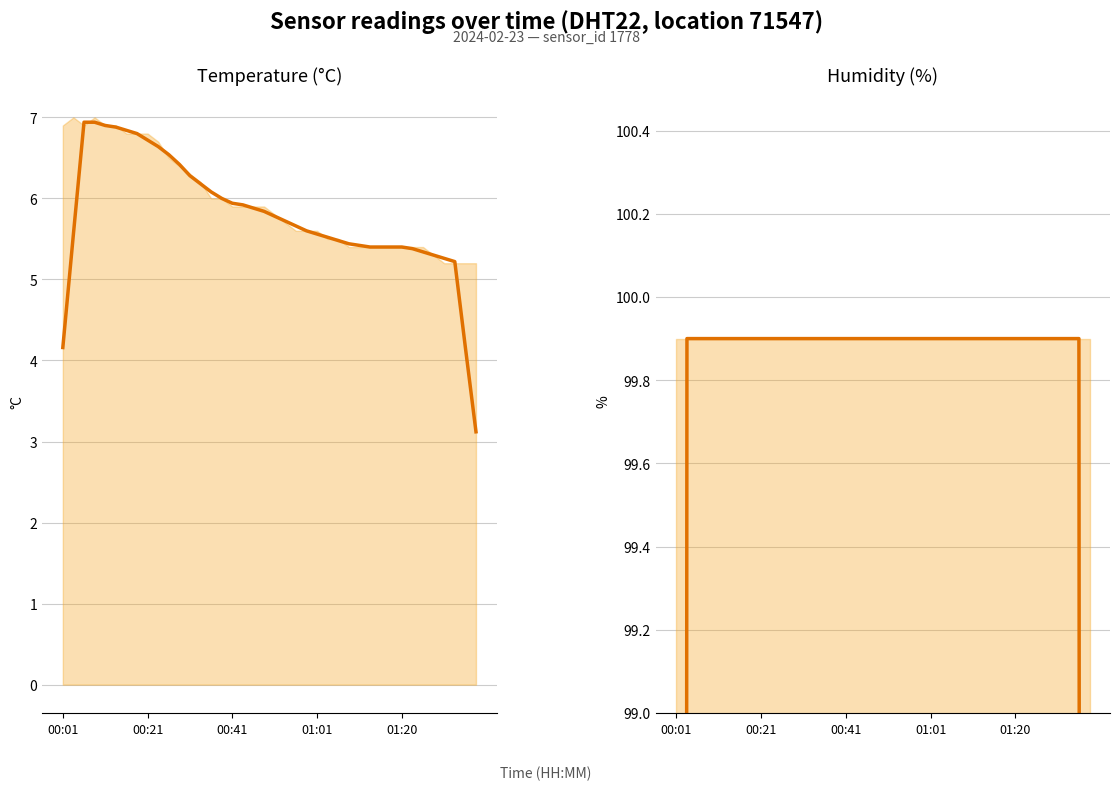

Does the chart display data point markers on the line(s)?

No